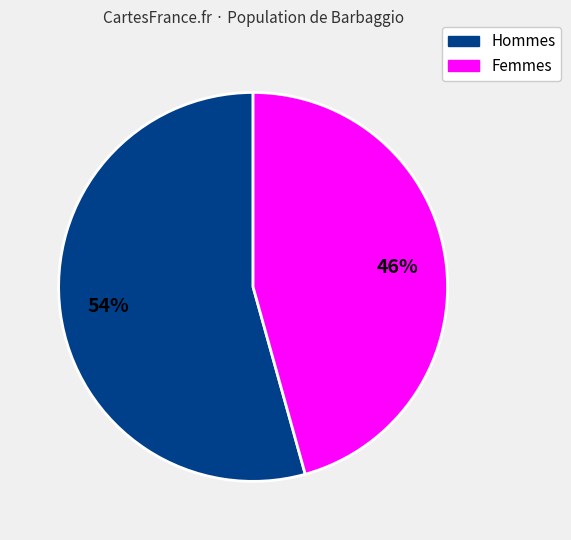

Is there any slice that represents more than half of the pie?

Yes